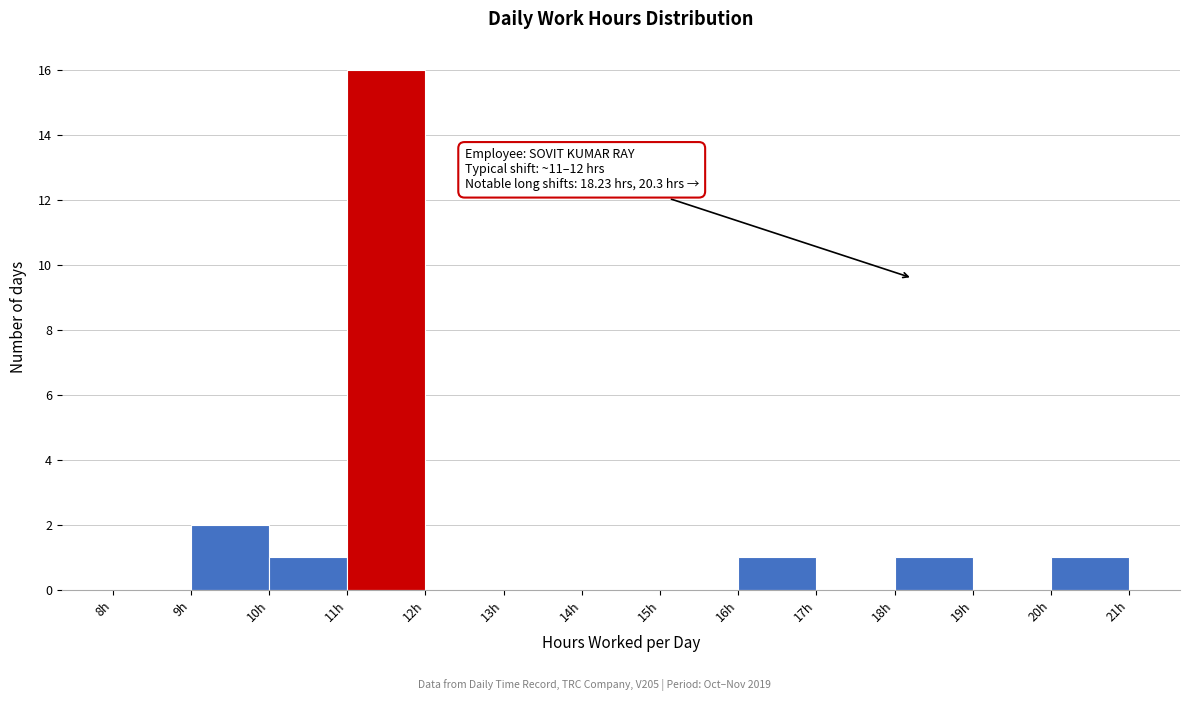

Over which range of the x-axis is the bar tallest?

11 to 12